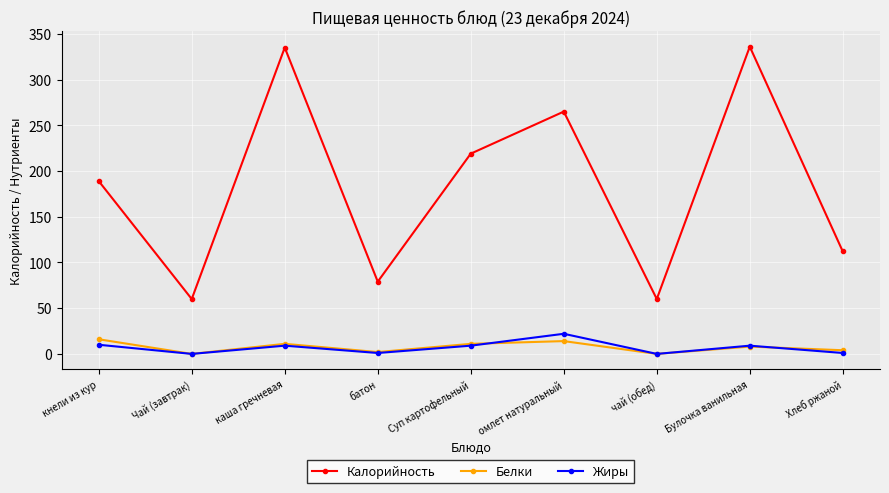

What is the spread (max minus min) of values at кнели из кур?

179